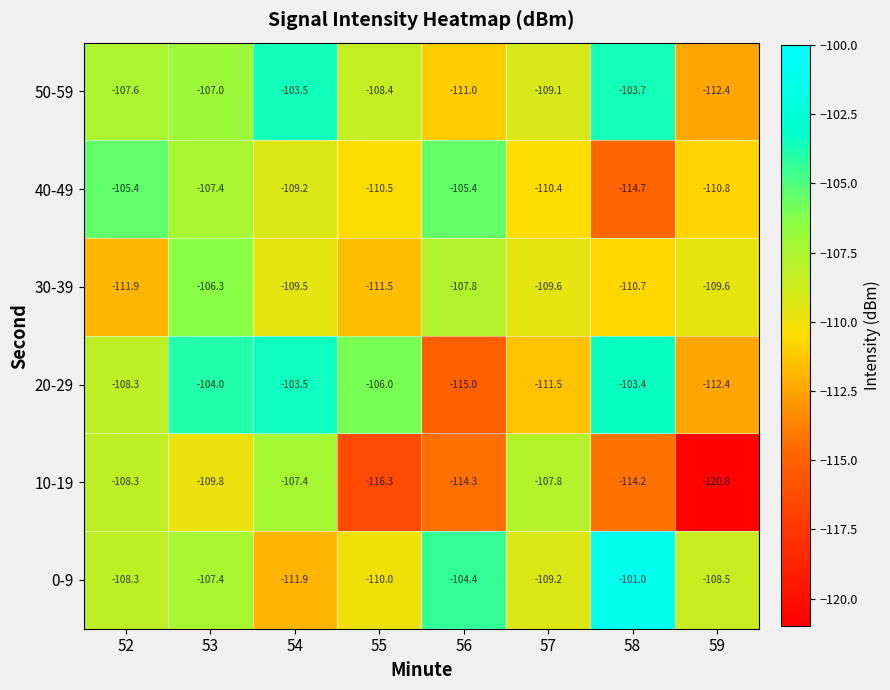

What is the average value of the 30-39 series?

-109.6